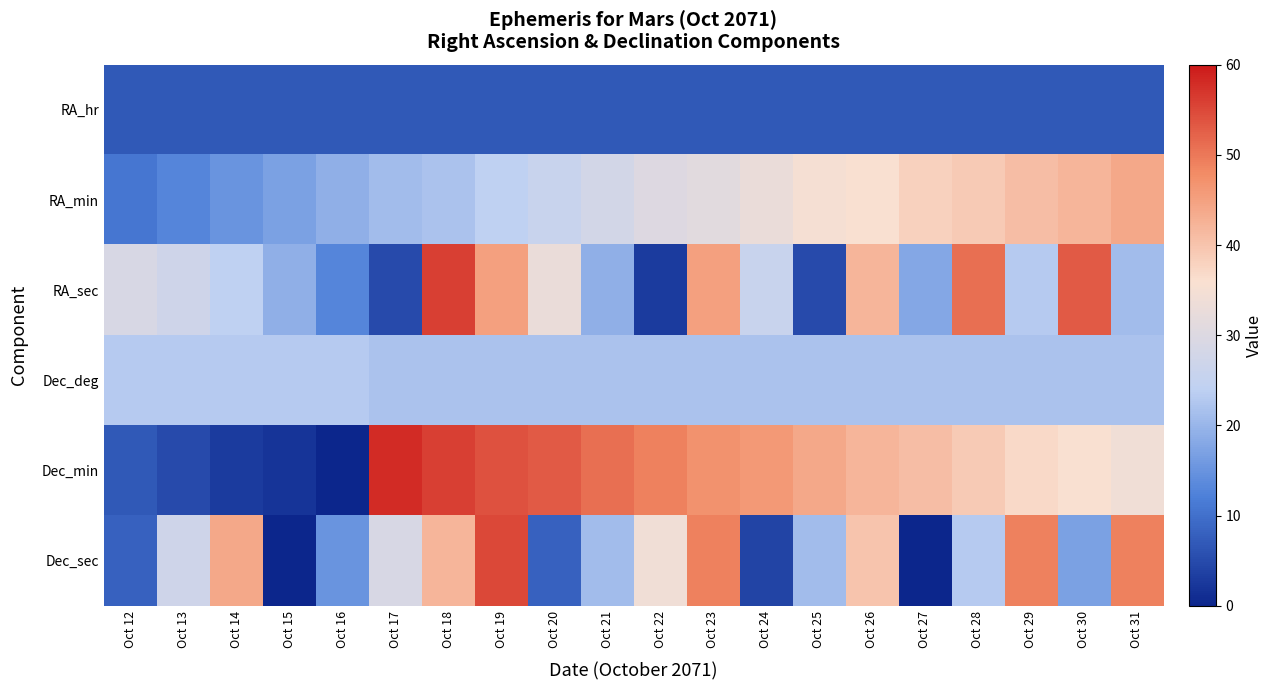

What is the spread (max minus min) of values at Oct 29?

42